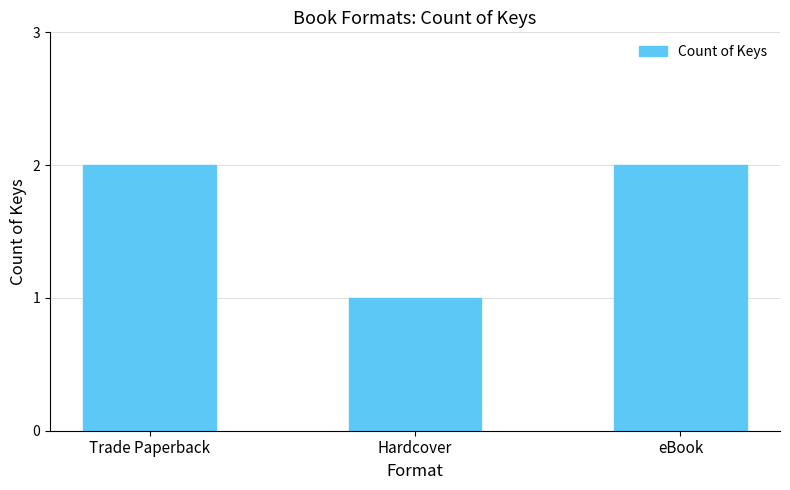

What value does the data have at eBook?

2